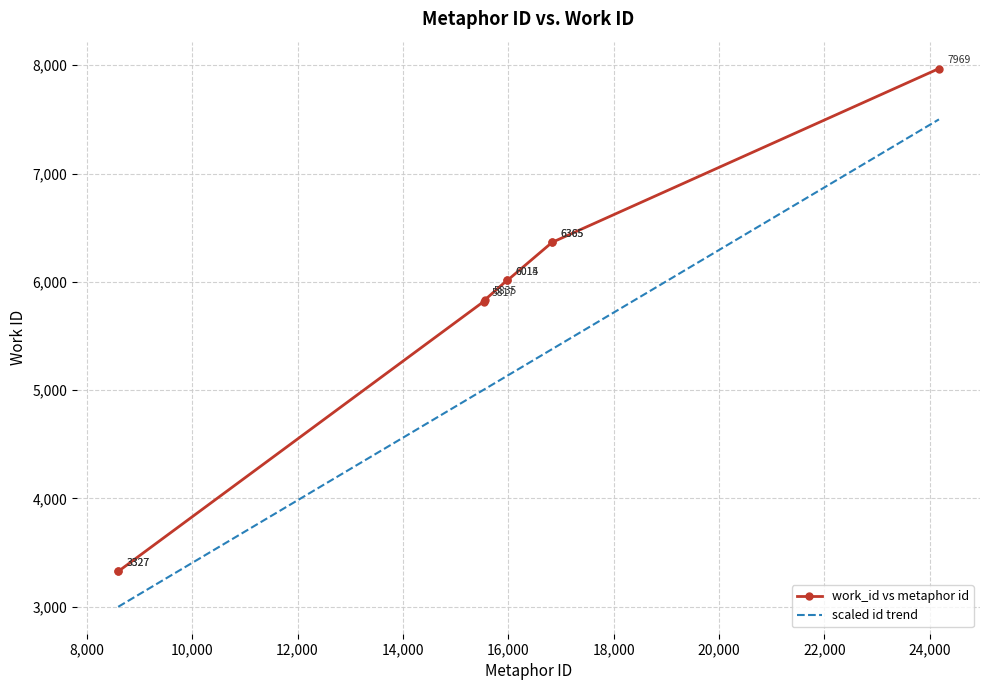

What is the smallest value displayed?

3000.0